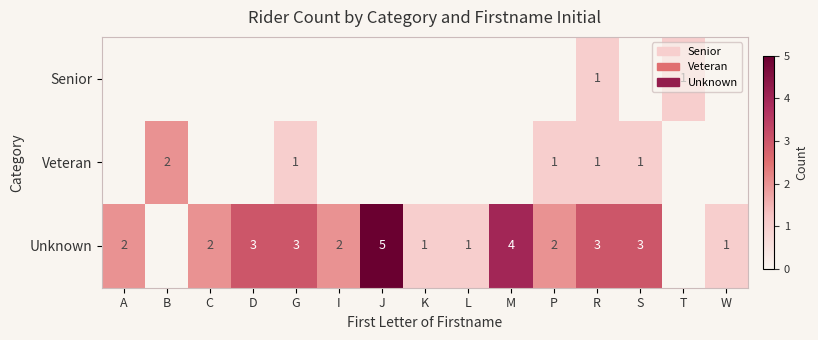

True or false: Veteran has a value of 2 at B.

True